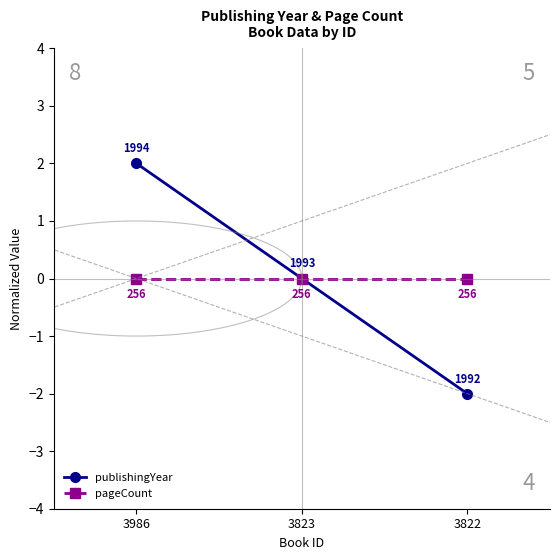

At which category is the sum across all series the highest?

3986